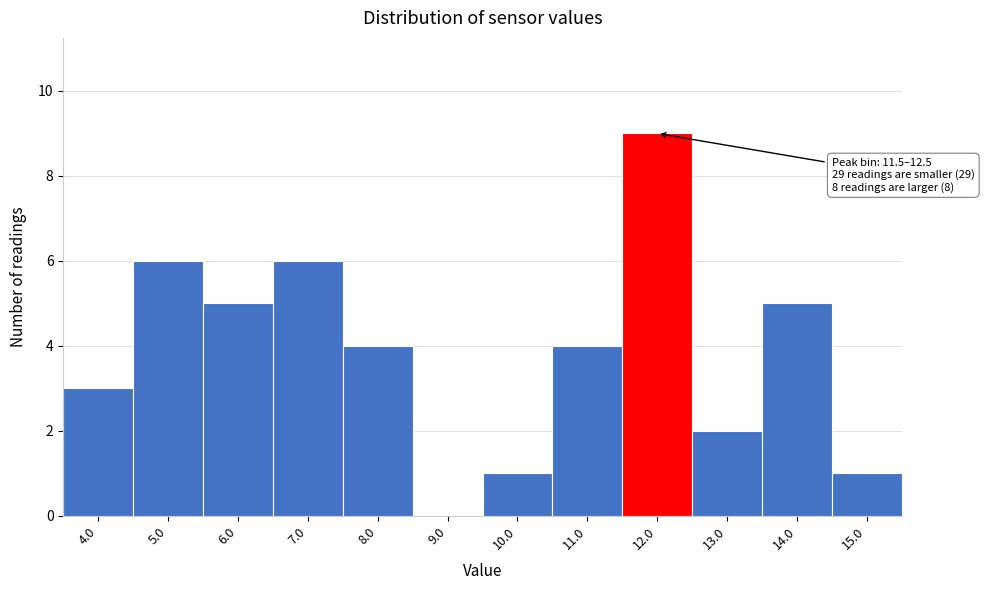

Over which range of the x-axis is the bar tallest?

11.5 to 12.5